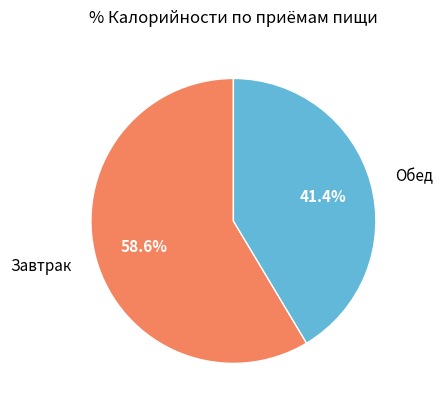

Which has a higher value, Завтрак or Обед?

Завтрак